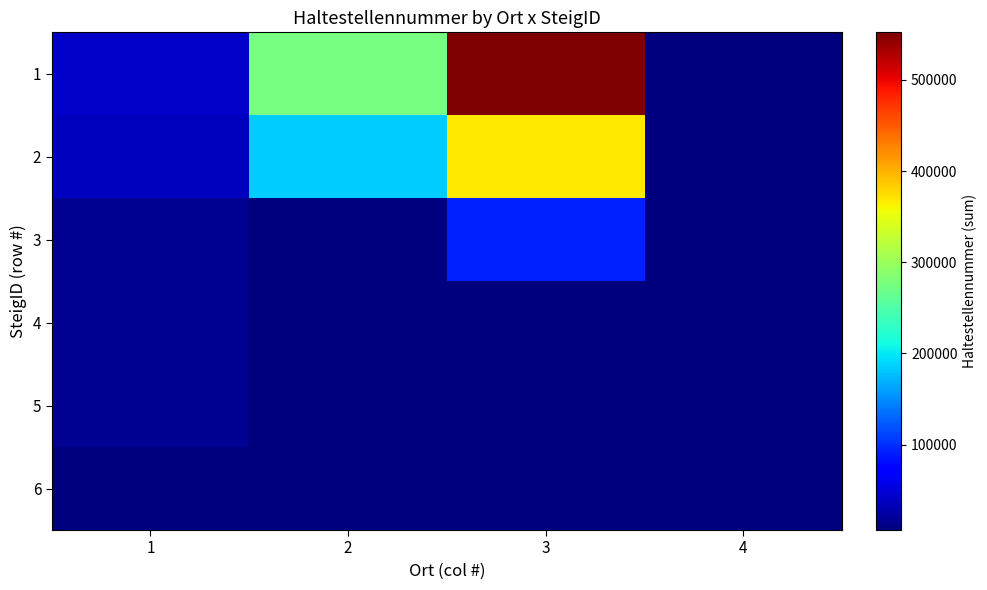

Which series has the largest range (max minus min)?

1